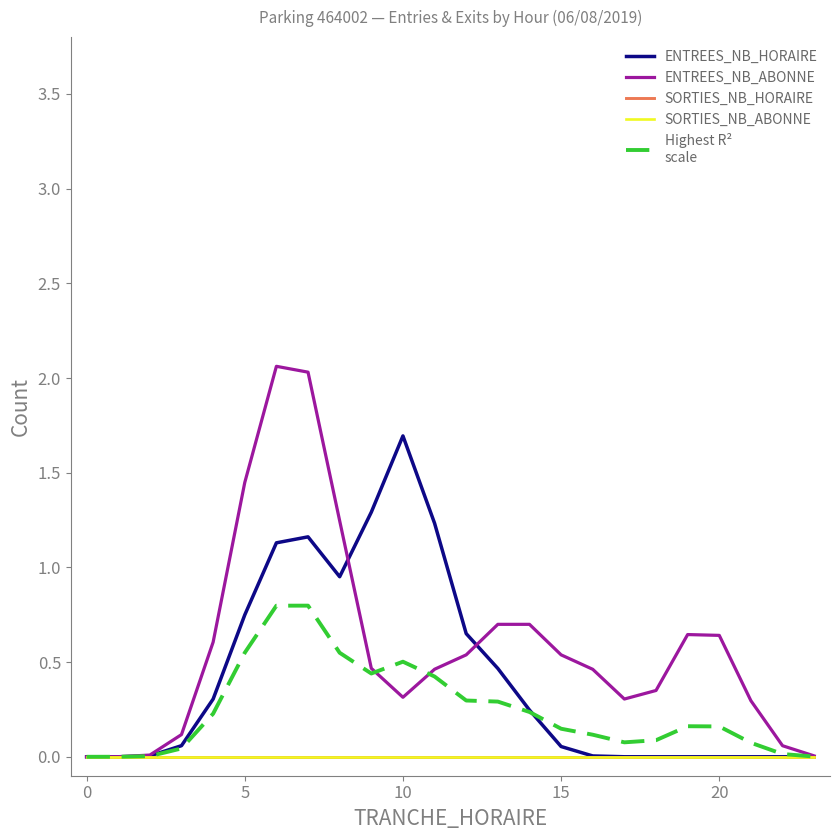

Does the chart display data point markers on the line(s)?

No